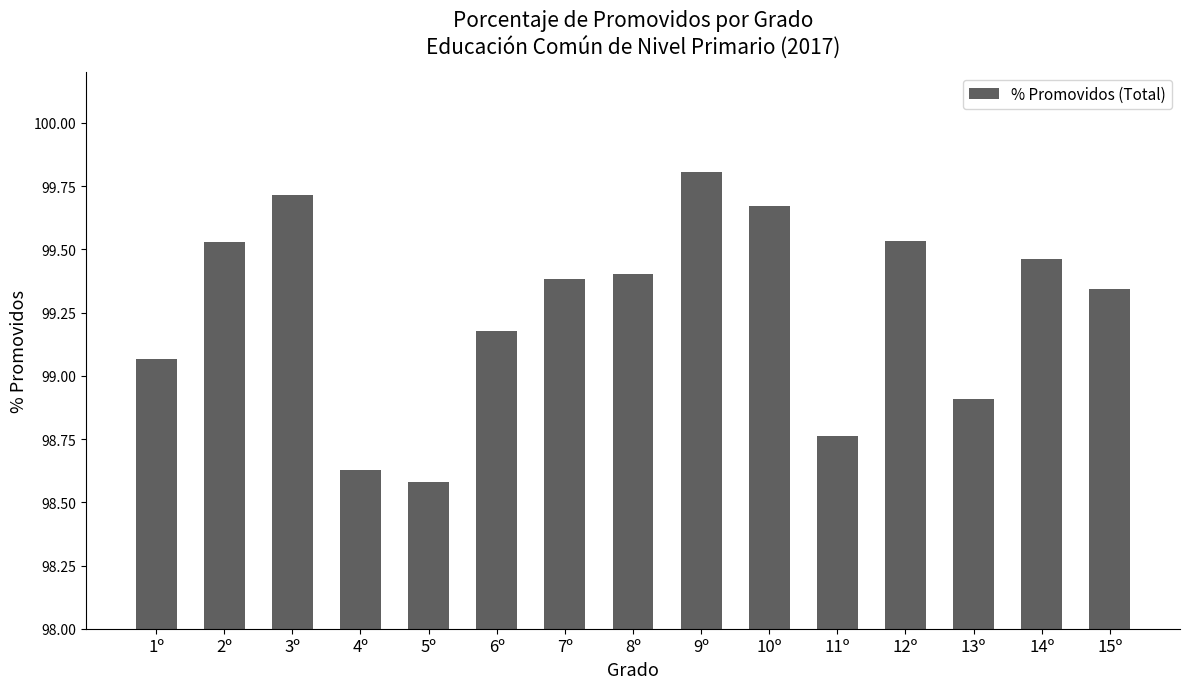

What is the maximum value shown in the chart?

99.8